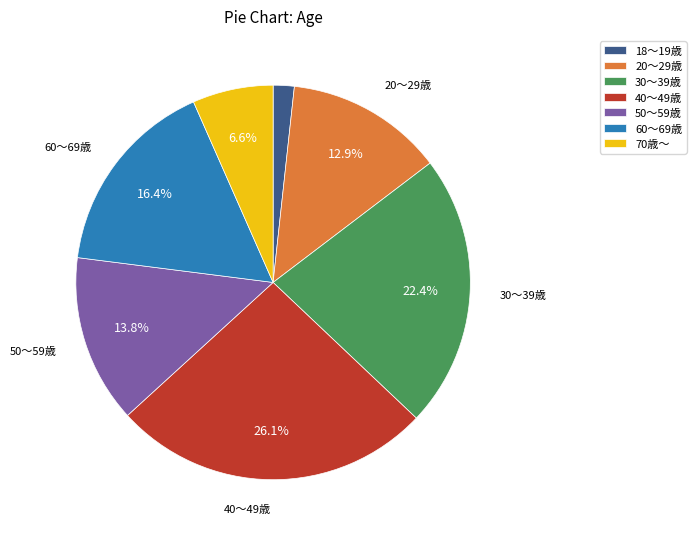

Is 60～69歳 the majority of the pie?

No